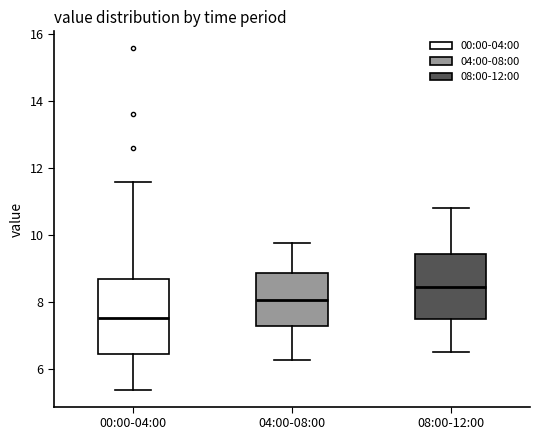

Reading left to right, transcribe this box plot: for each box, give where its median line is, the range the box spans, and where its two whiskers end, as read against the y-axis. The values are not printed on the chart, so give them approximately, as read against the axis.

00:00-04:00: median 7.6, box 6.4 to 8.6, whiskers 5.4 to 11.6
04:00-08:00: median 8.0, box 7.2 to 8.8, whiskers 6.2 to 9.8
08:00-12:00: median 8.4, box 7.4 to 9.4, whiskers 6.6 to 10.8